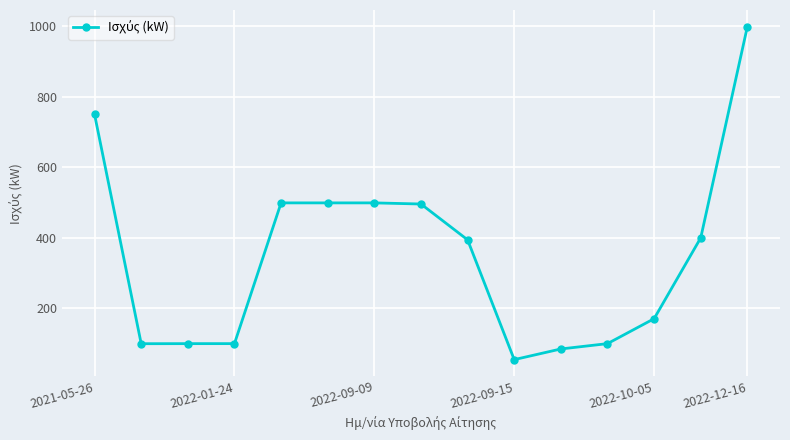

What is the maximum value shown in the chart?

999.2